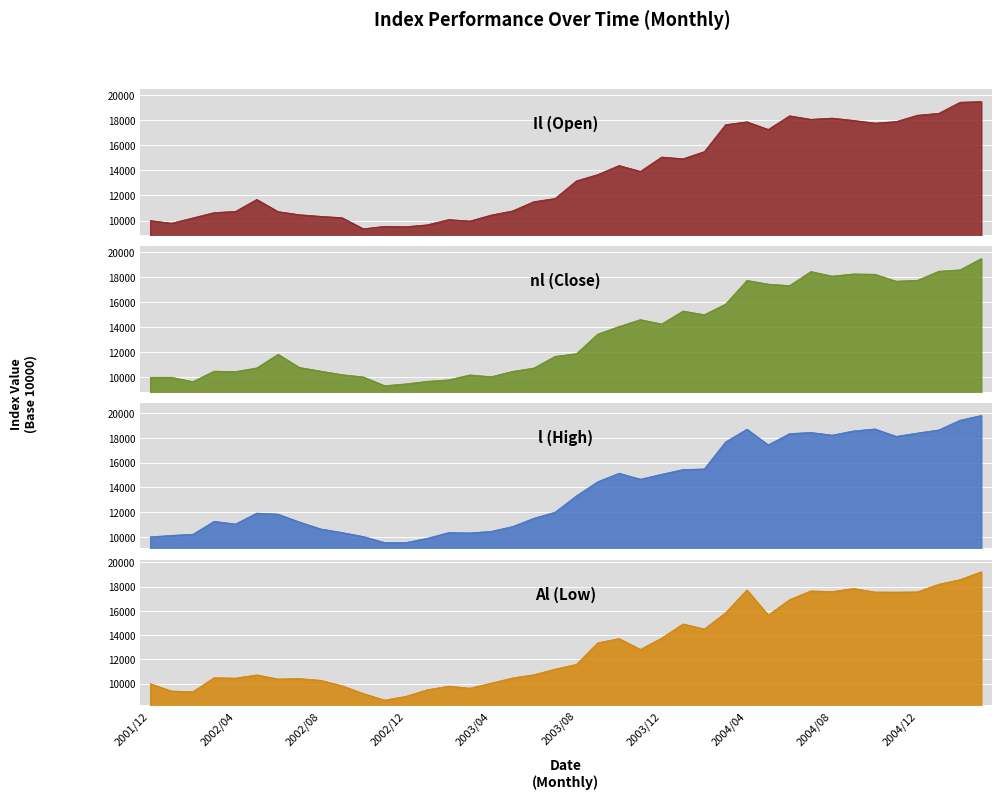

Which series changed the most between 2002/06 and 2004/10?

Al